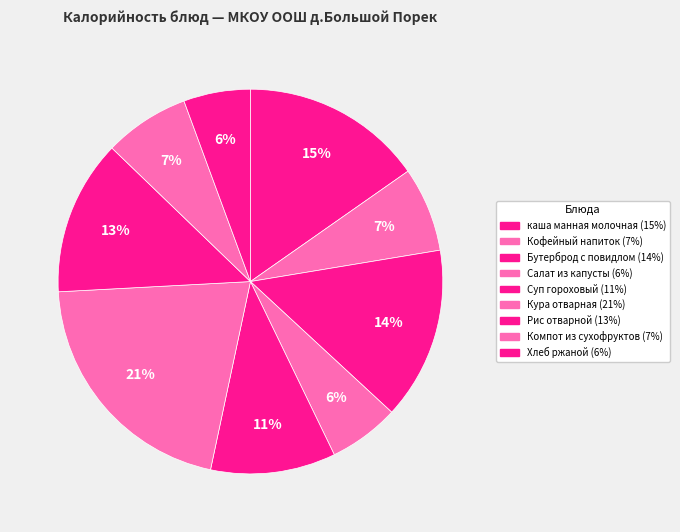

The Кура отварная slice represents 31% of the pie. True or false?

False